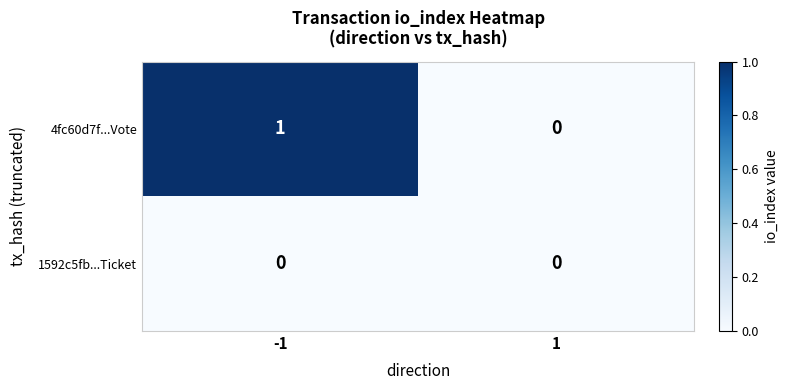

Between -1 and 1, which series saw the biggest shift?

4fc60d7f...Vote